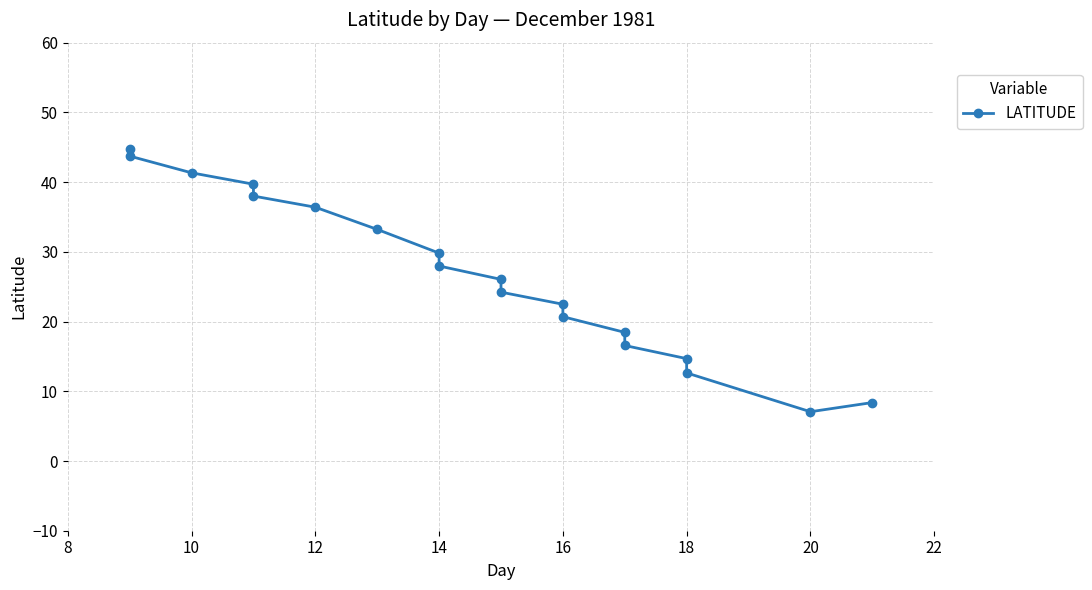

Which has a higher value, 8 or 10?

10